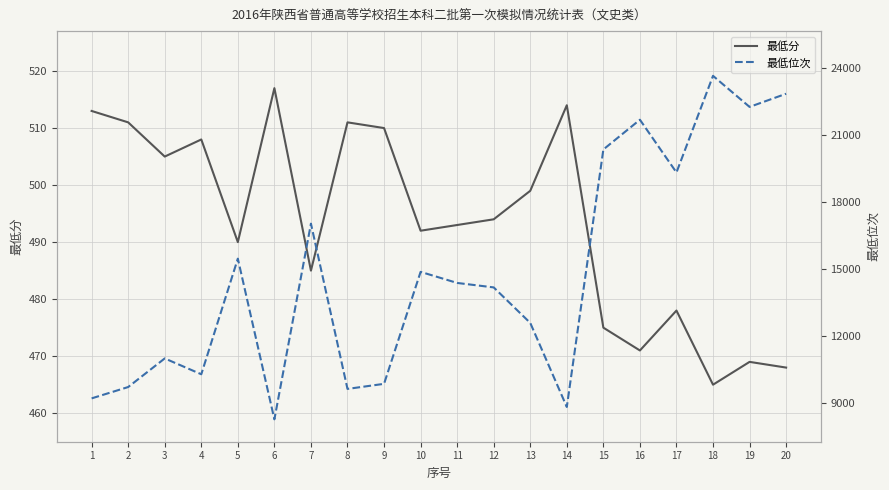

Rank the categories by 最低分 value from lowest to highest.

18, 20, 19, 16, 15, 17, 7, 5, 10, 11, 12, 13, 3, 4, 9, 2, 8, 1, 14, 6